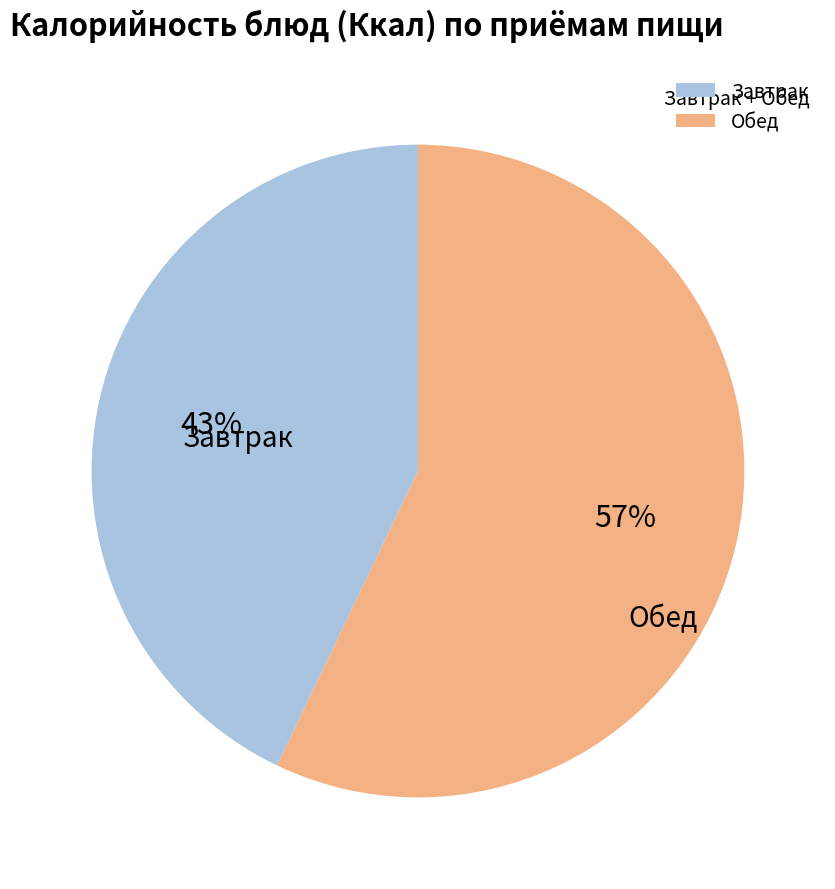

To the nearest percent, what is the difference between the Обед and Завтрак slice percentages?

14%